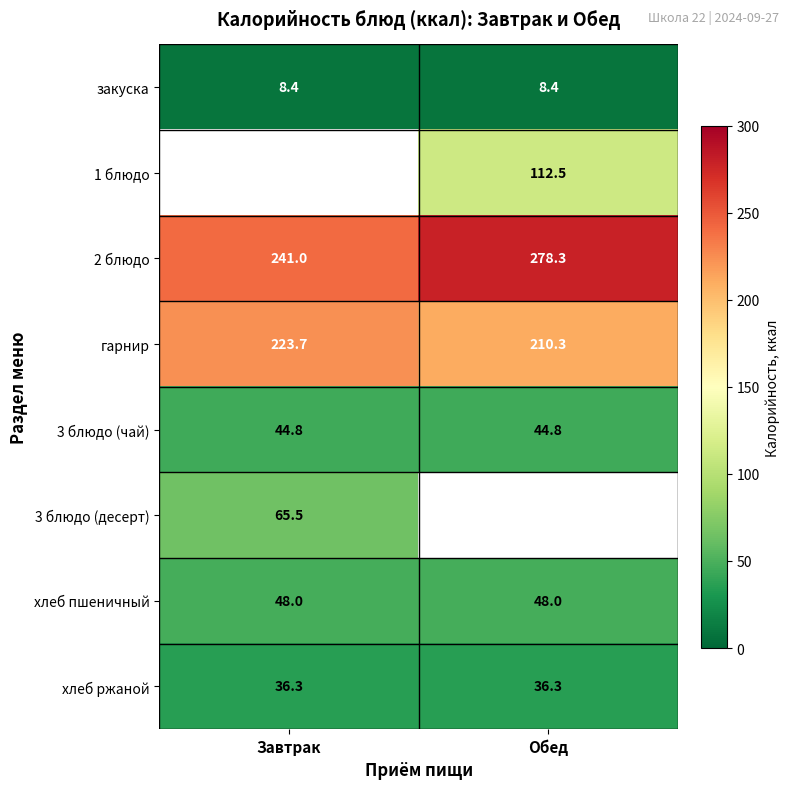

True or false: 2 блюдо has a value of 241.0 at Завтрак.

True